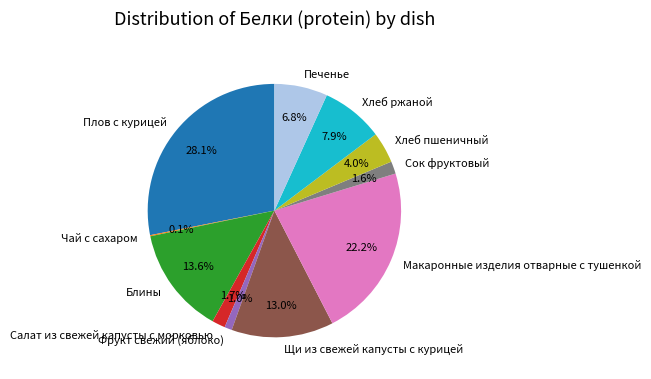

Is there any slice that represents more than half of the pie?

No